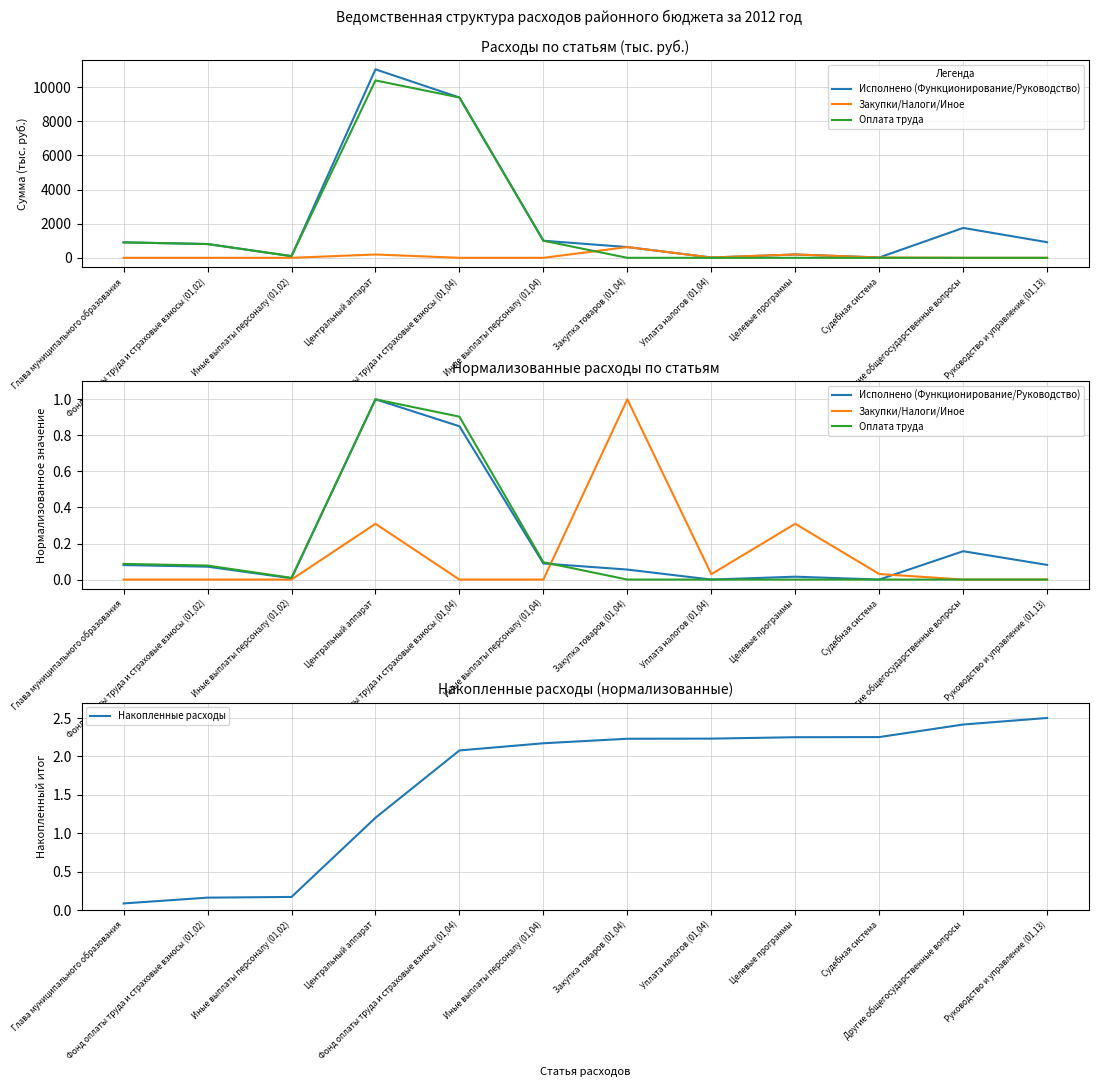

How many times do Накопленные расходы and Оплата труда cross each other?

1